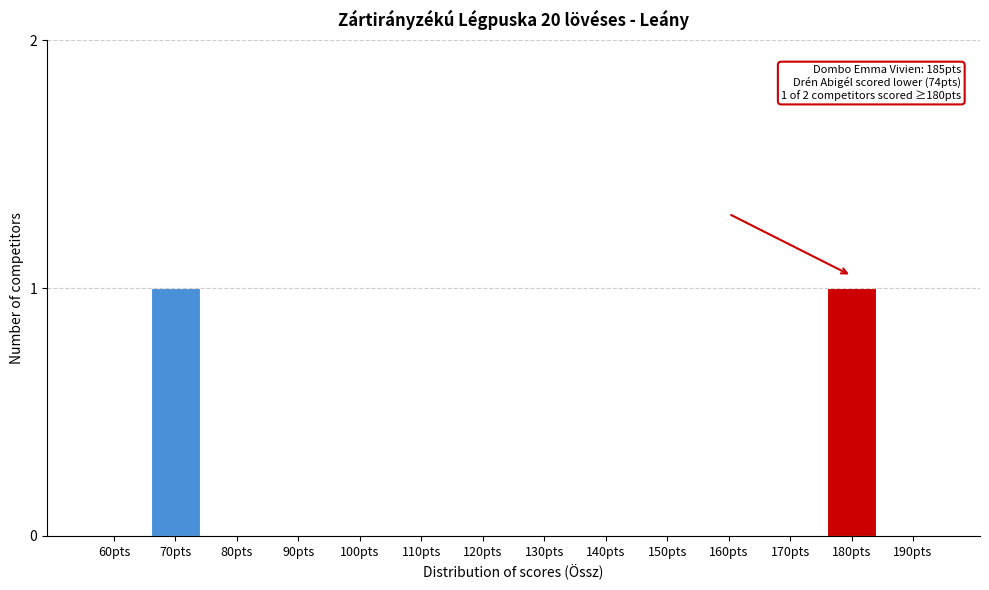

Reading left to right, what are all the values shown in this chart?

60pts=0	70pts=1	80pts=0	90pts=0	100pts=0	110pts=0	120pts=0	130pts=0	140pts=0	150pts=0	160pts=0	170pts=0	180pts=1	190pts=0